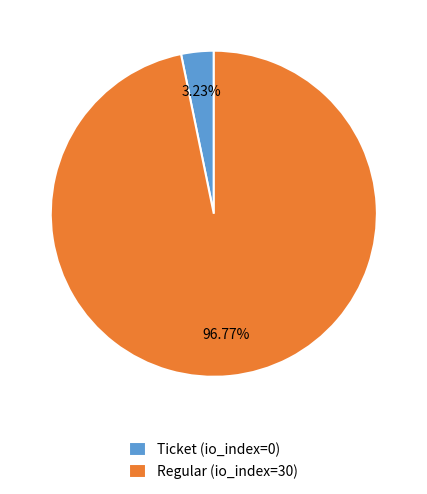

To the nearest percent, what is the difference between the largest and smallest slice percentages?

94%